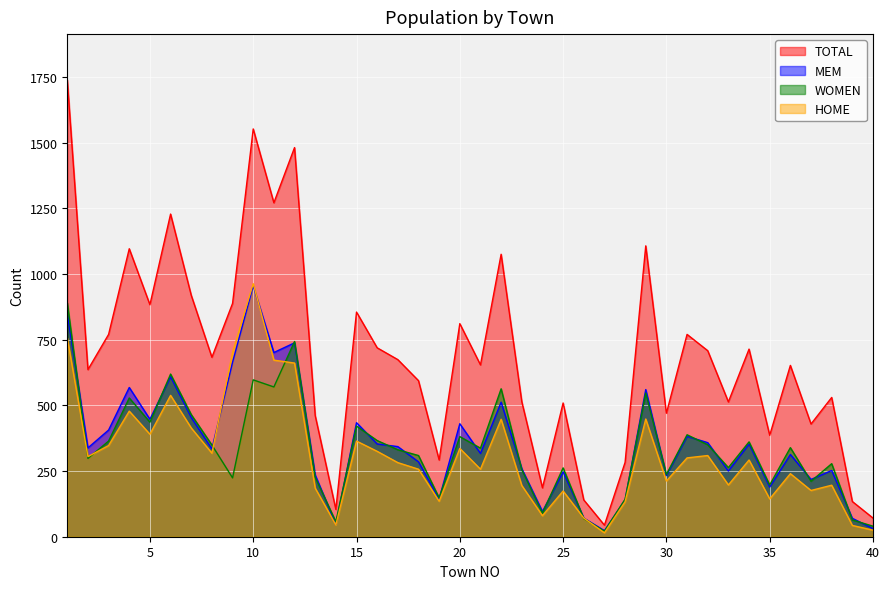

Where is the first local maximum for WOMEN?

4